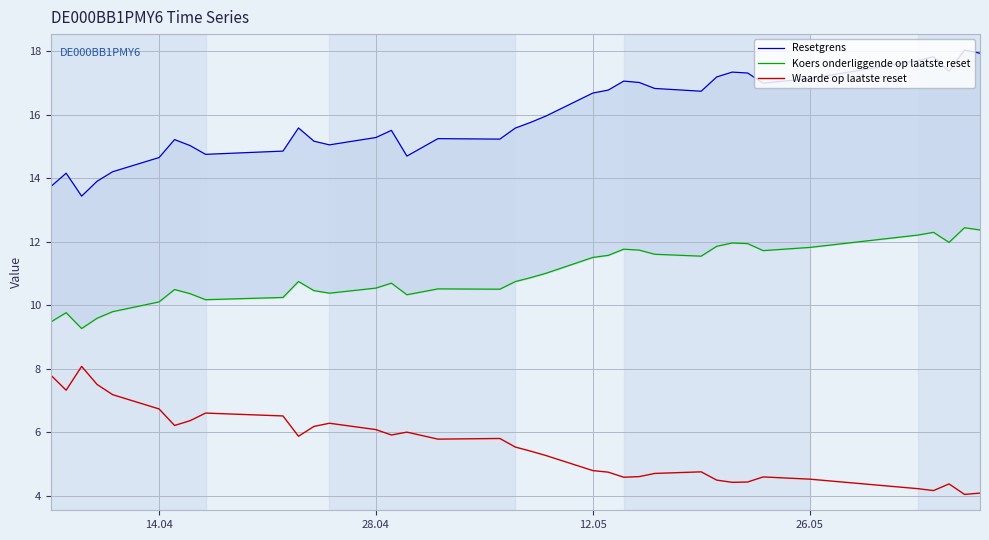

What is the lowest value of the Waarde op laatste reset series?

4.0